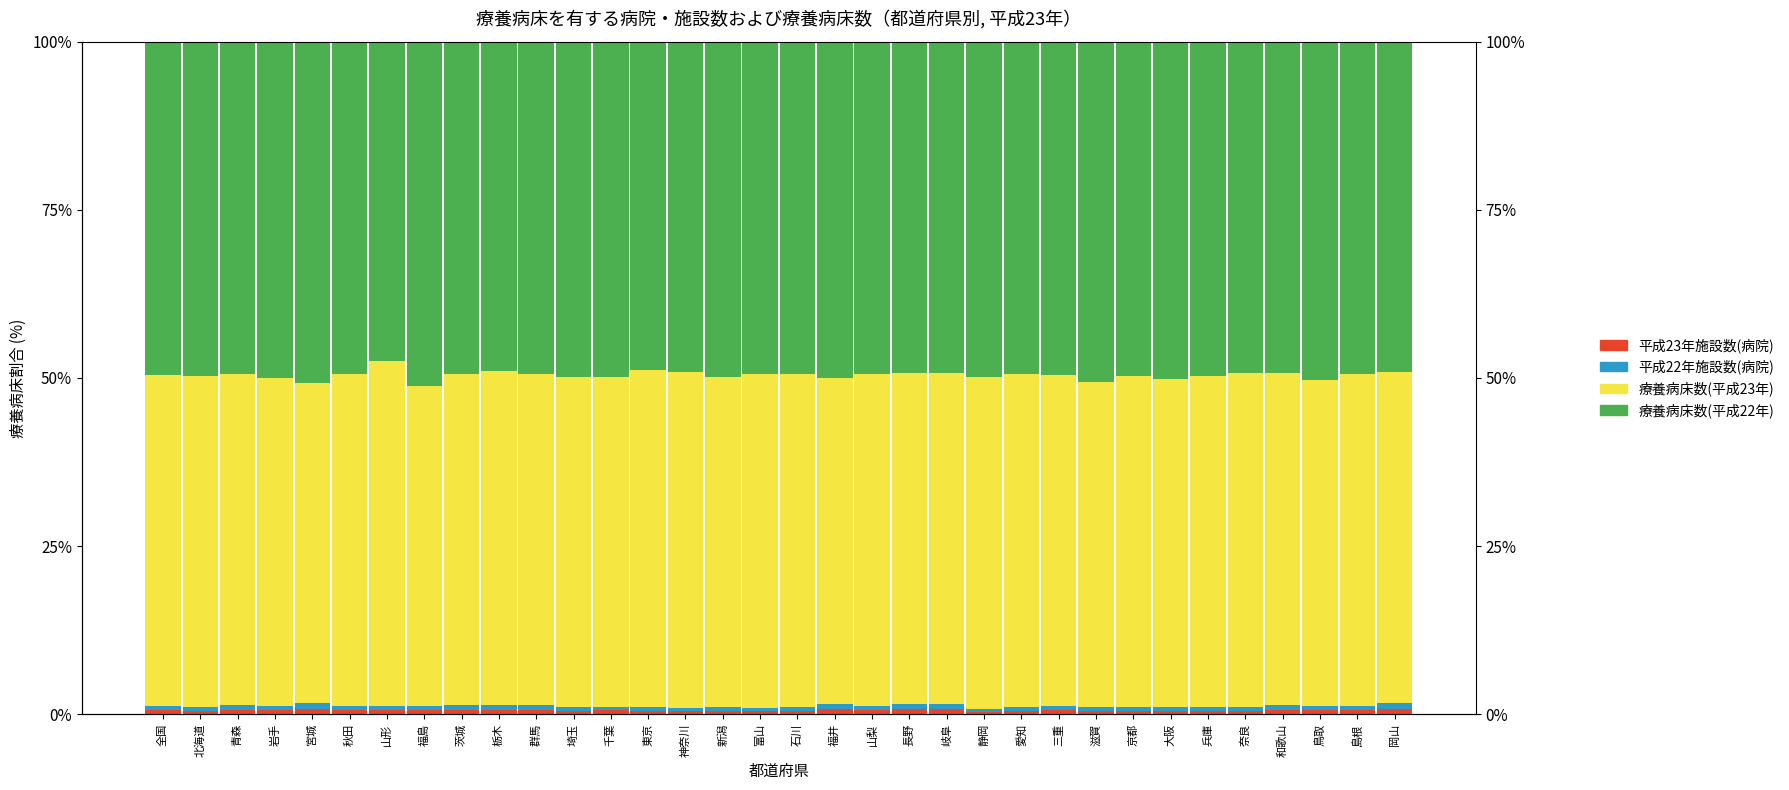

The value of 療養病床数(平成23年) at 宮城 is 78.4. True or false?

False